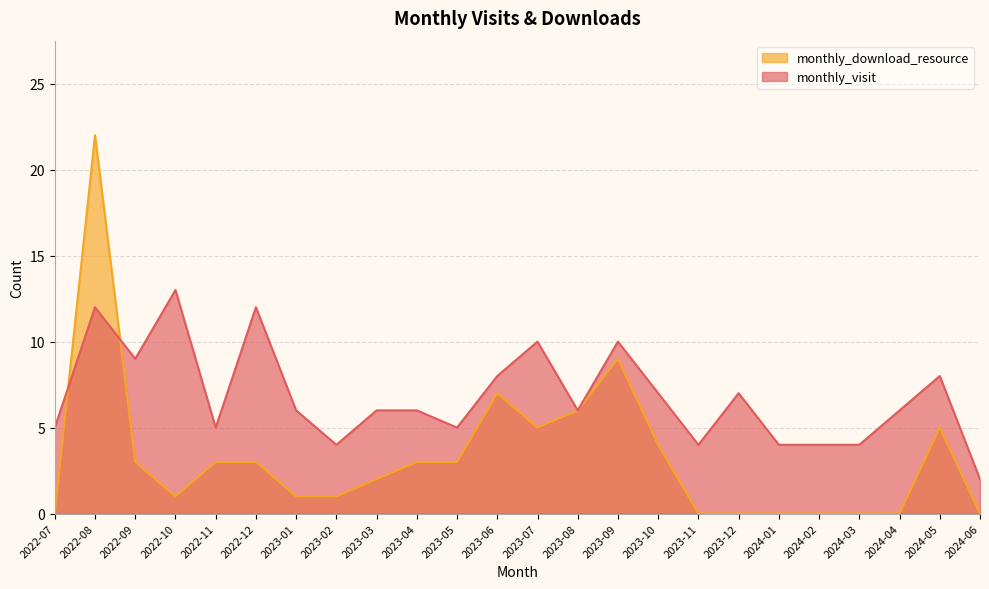

Where do monthly_download_resource and monthly_visit first cross each other?

2022-07 and 2022-08